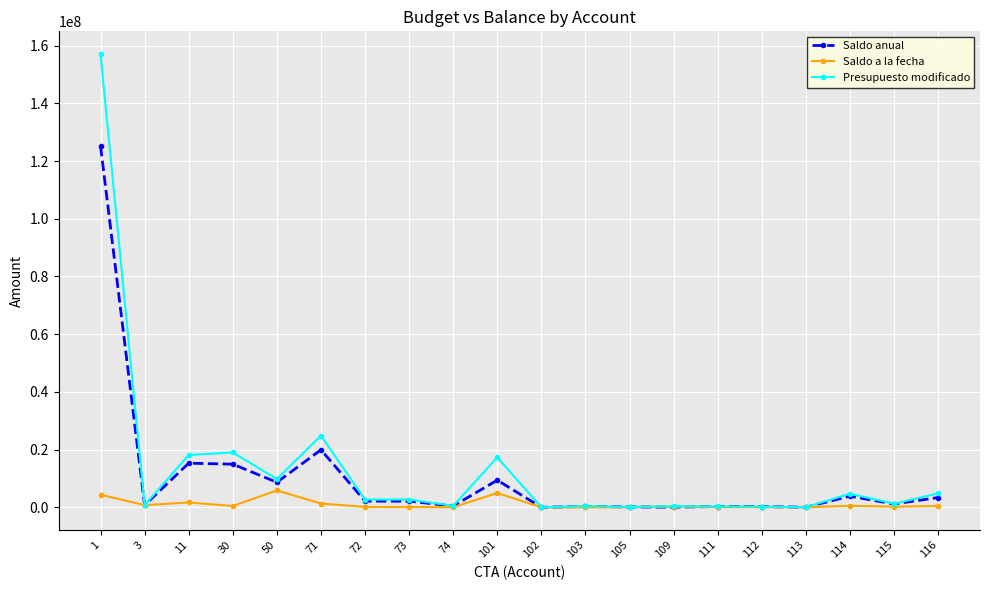

Which category has the highest value in the Saldo anual series?

1